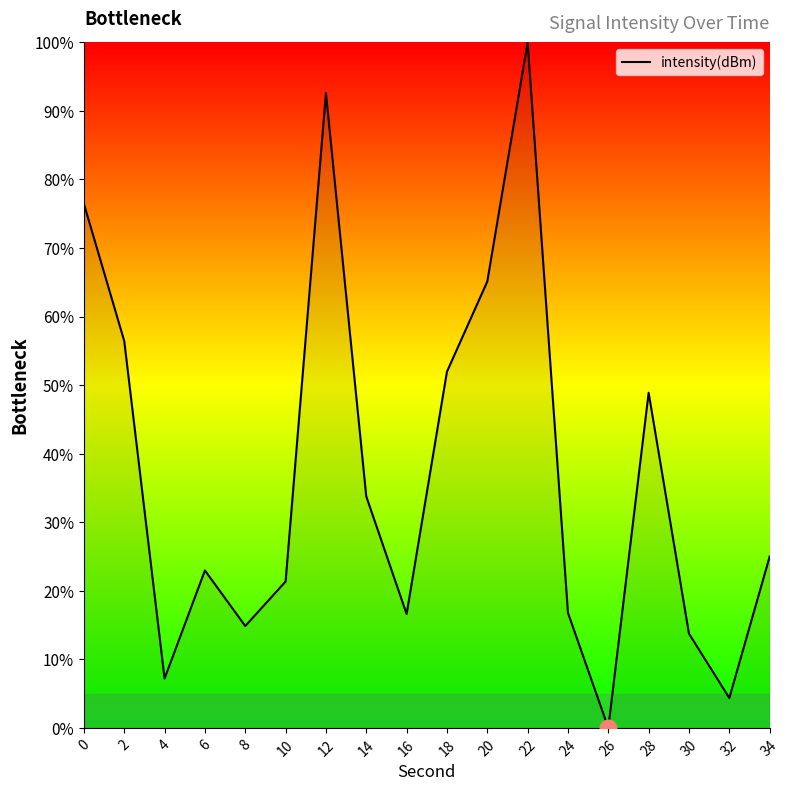

Which category has the highest value across all series?

22